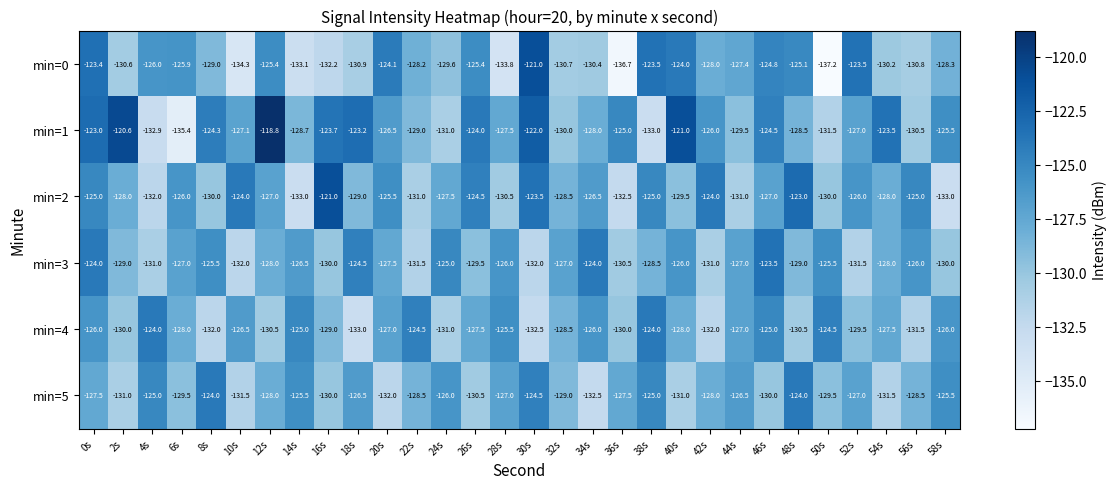

Which series changed the most between 0s and 48s?

min=1